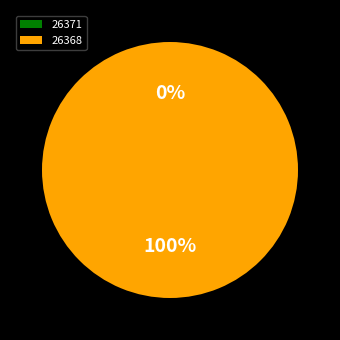

To the nearest percent, what is the average slice percentage?

50%